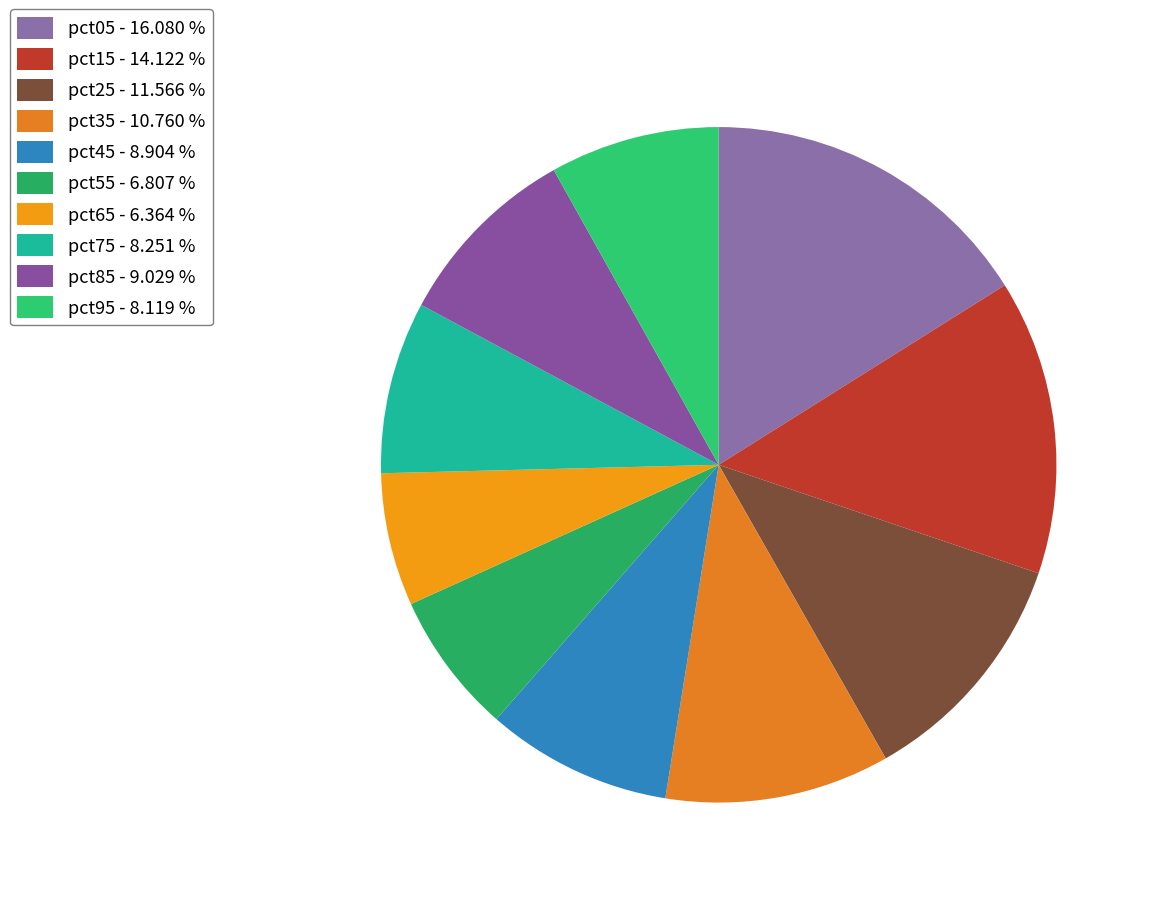

Which category has the smallest portion of the pie?

pct65